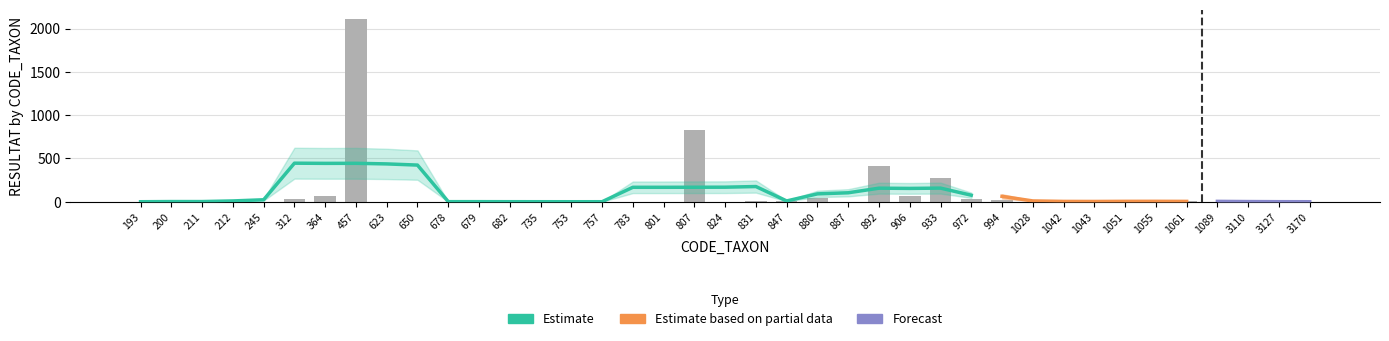

List the labels in order of value, largest first.

457, 807, 892, 933, 364, 906, 880, 312, 972, 994, 1055, 212, 1061, 831, 847, 1043, 200, 650, 1089, 3170, 678, 679, 801, 1042, 211, 682, 753, 757, 783, 824, 3127, 193, 245, 623, 735, 887, 1028, 1051, 3110